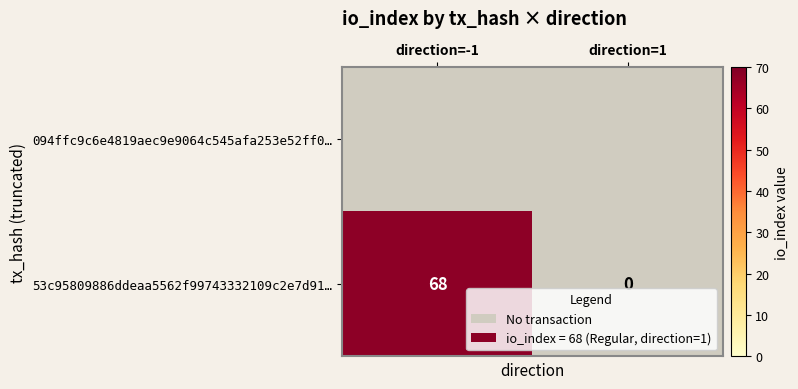

What is the difference between the 53c95809886ddeaa5562f99743332109c2e7d91… values at direction=-1 and direction=1?

68